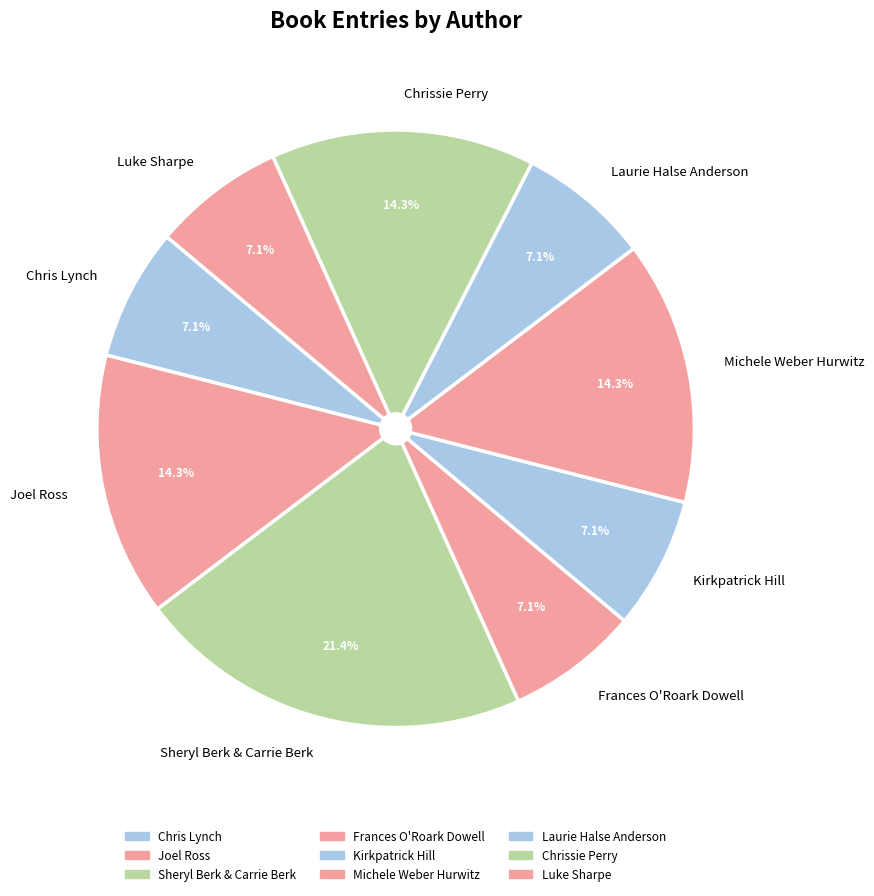

To the nearest percent, what portion does Sheryl Berk & Carrie Berk represent?

21%